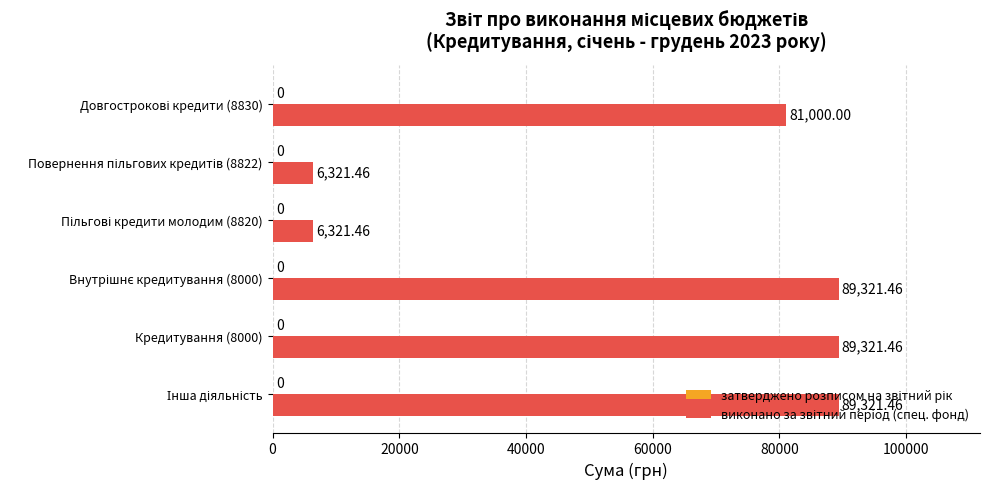

What is the difference between the maximum and minimum values?

83000.0